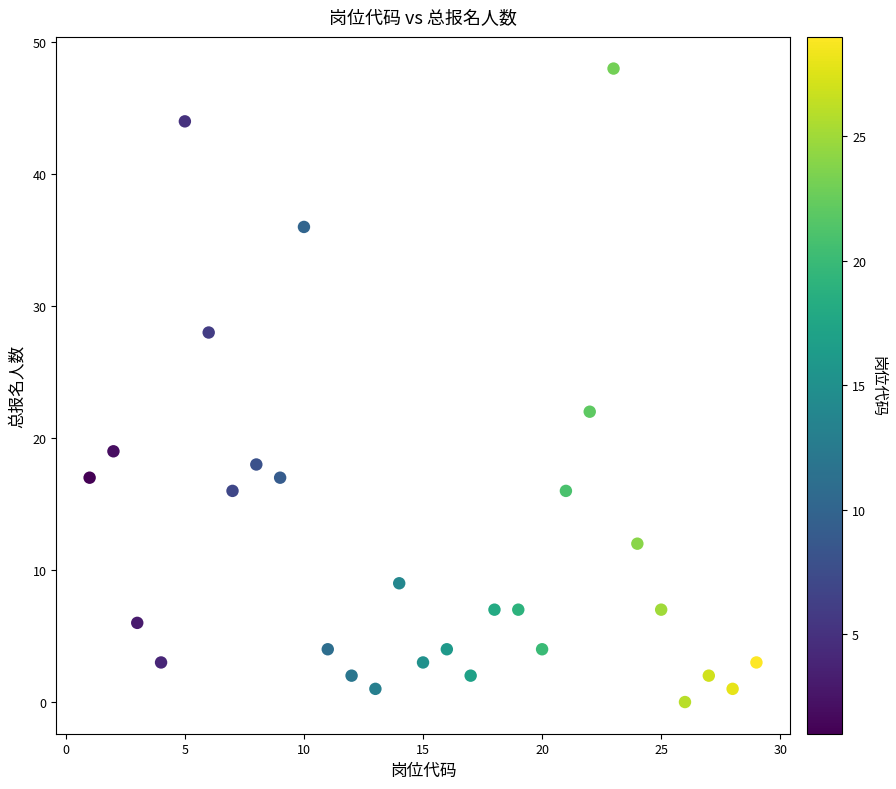

What Y value in the scatter plot is closest to 24?

22